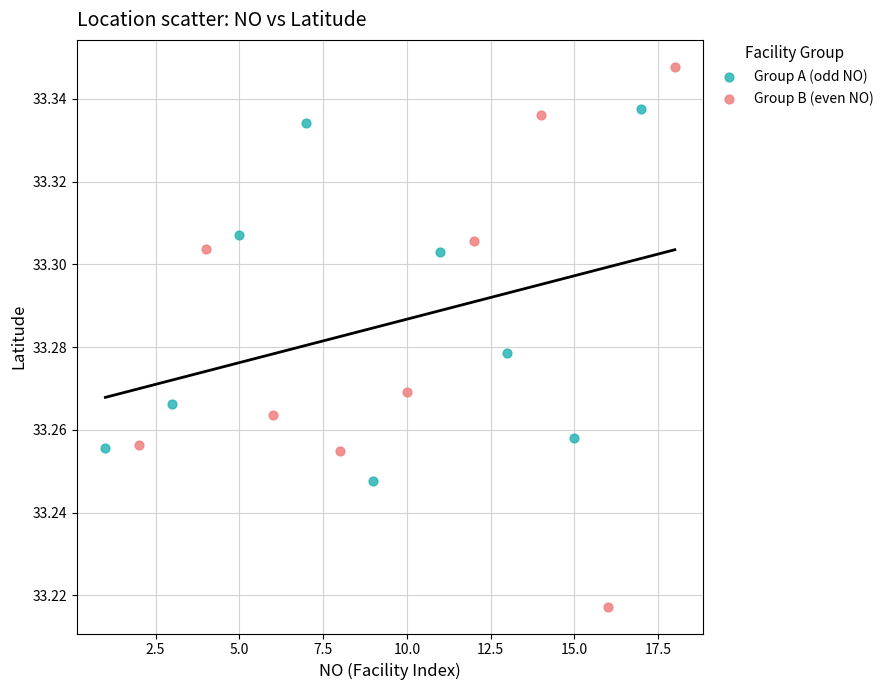

Which series contains the highest Y value?

Group B (even NO)